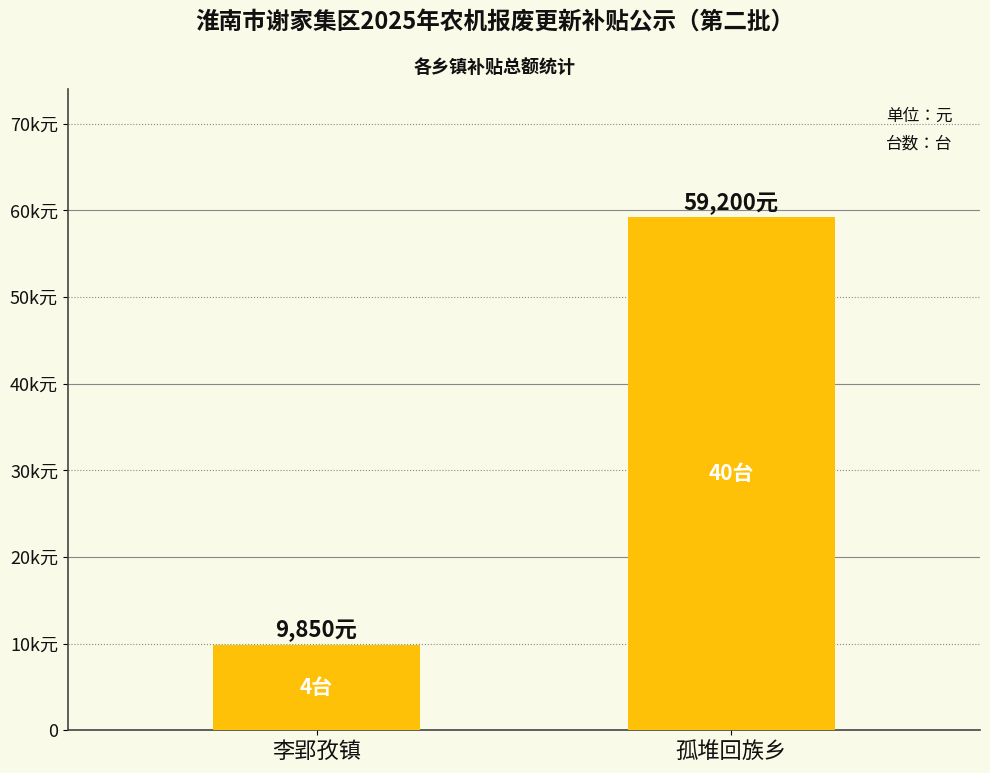

What is the value of the 1st bar from the left?

9850